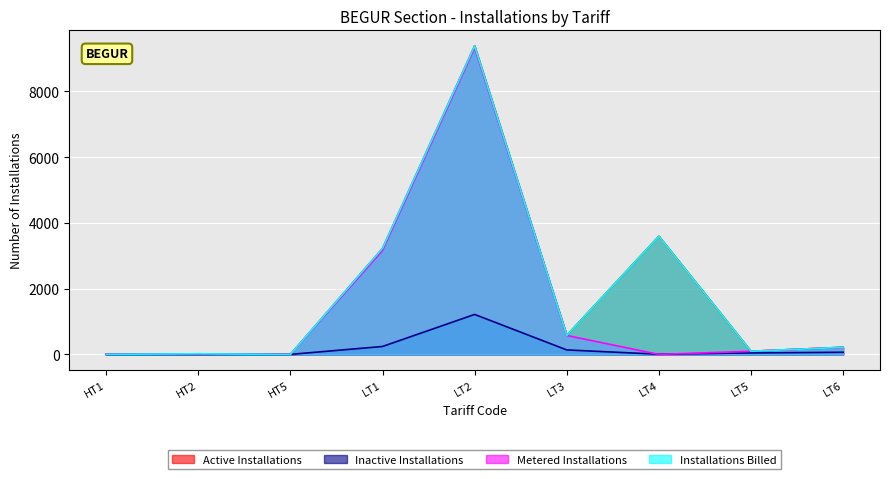

The Metered Installations series shows 0 at HT5. True or false?

True